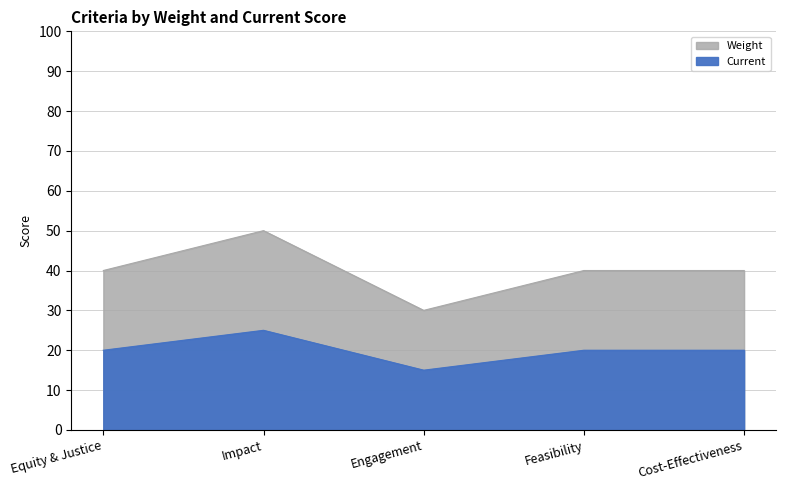

The value of Weight at Feasibility is 60. True or false?

False